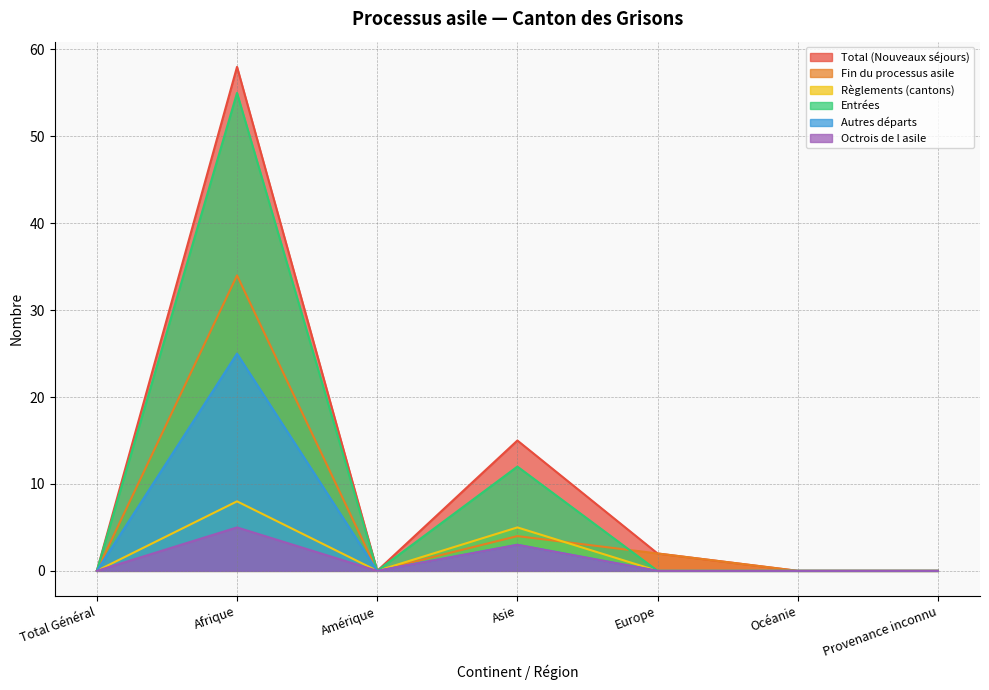

Reading left to right, transcribe all the data shown in this chart.

Total (Nouveaux séjours): Total Général=0	Afrique=58	Amérique=0	Asie=15	Europe=2	Océanie=0	Provenance inconnu=0
Fin du processus asile: Total Général=0	Afrique=34	Amérique=0	Asie=4	Europe=2	Océanie=0	Provenance inconnu=0
Règlements (cantons): Total Général=0	Afrique=8	Amérique=0	Asie=5	Europe=0	Océanie=0	Provenance inconnu=0
Entrées: Total Général=0	Afrique=55	Amérique=0	Asie=12	Europe=0	Océanie=0	Provenance inconnu=0
Autres départs: Total Général=0	Afrique=25	Amérique=0	Asie=3	Europe=0	Océanie=0	Provenance inconnu=0
Octrois de l asile: Total Général=0	Afrique=5	Amérique=0	Asie=3	Europe=0	Océanie=0	Provenance inconnu=0